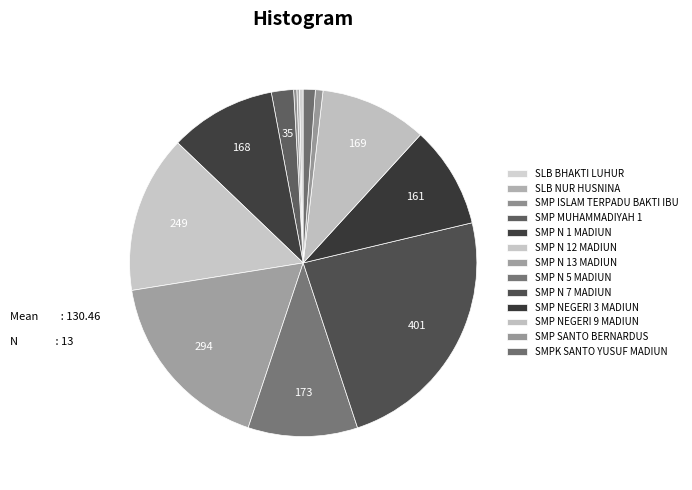

Approximately how many times larger is the value at SMP NEGERI 9 MADIUN compared to SMP N 7 MADIUN?

0.4